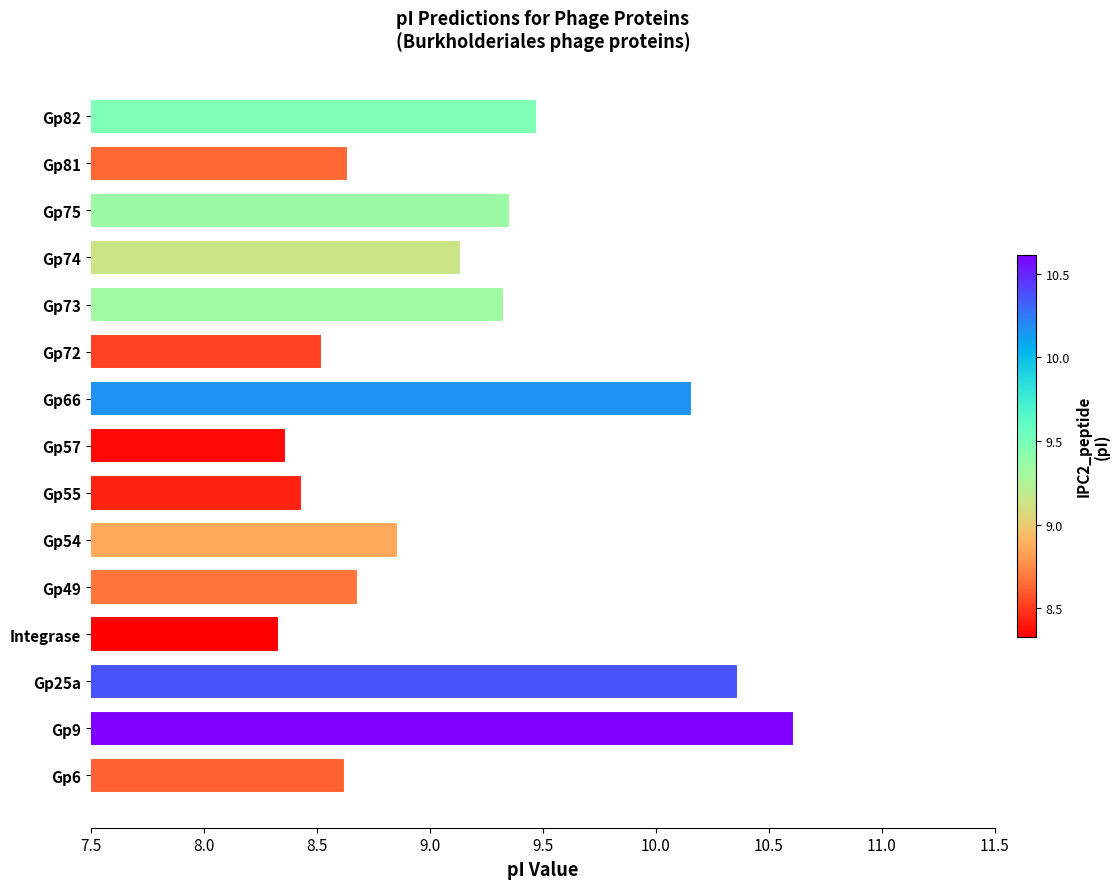

What is the greatest value displayed?

10.6